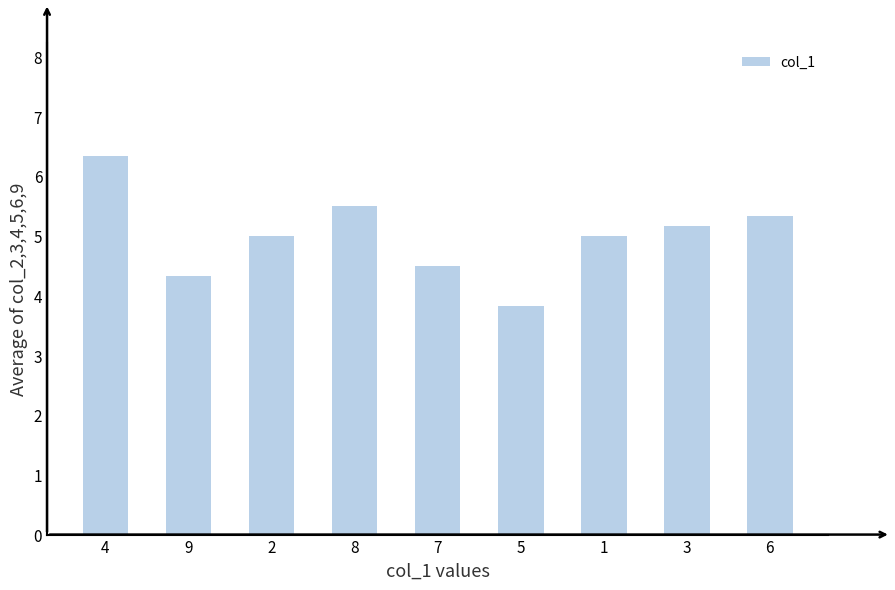

What position from the left is 2?

3